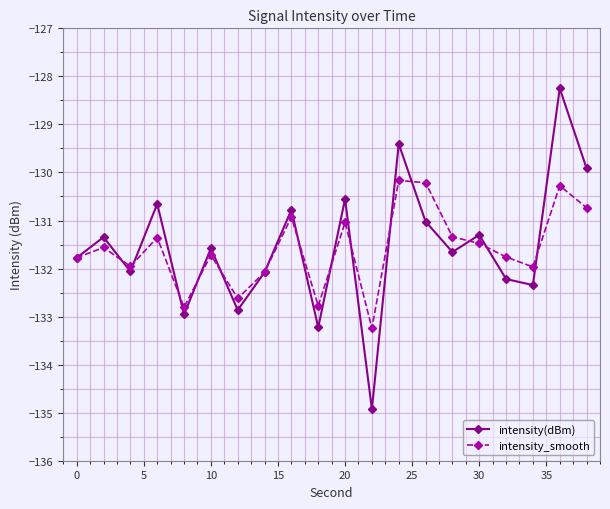

What is the lowest value of the intensity_smooth series?

-133.2